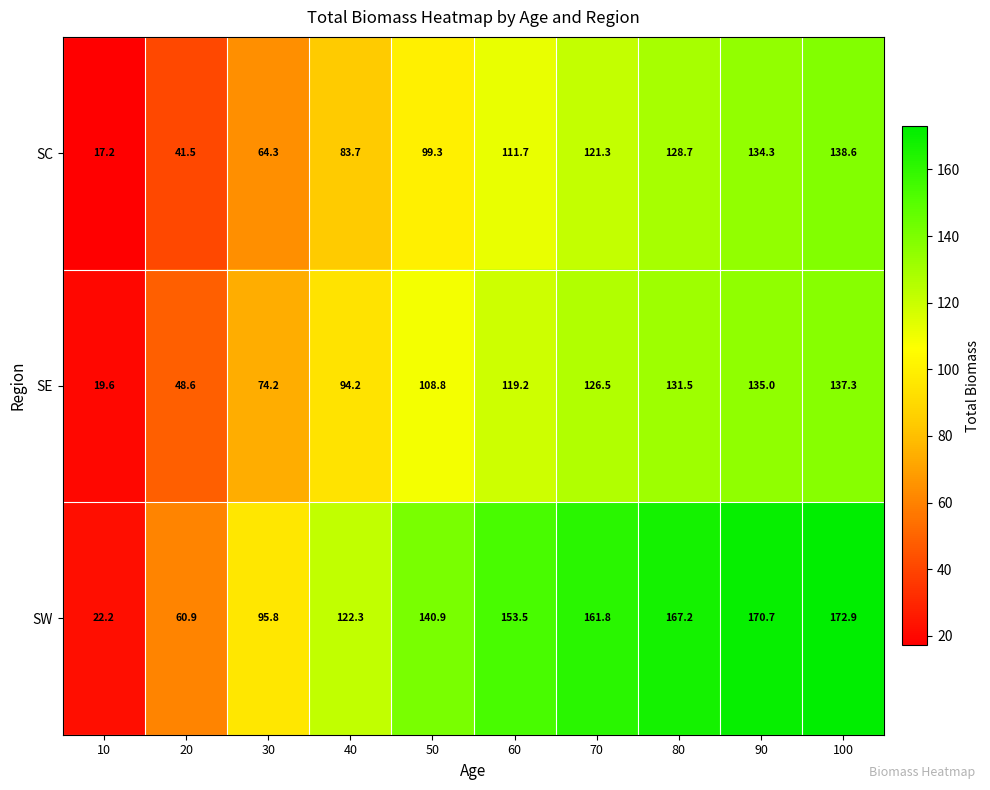

Reading left to right, extract all data points from this chart.

SC: 10=17.2	20=41.5	30=64.3	40=83.7	50=99.3	60=111.7	70=121.3	80=128.7	90=134.3	100=138.6
SE: 10=19.6	20=48.6	30=74.2	40=94.2	50=108.8	60=119.2	70=126.5	80=131.5	90=135.0	100=137.3
SW: 10=22.2	20=60.9	30=95.8	40=122.3	50=140.9	60=153.5	70=161.8	80=167.2	90=170.7	100=172.9